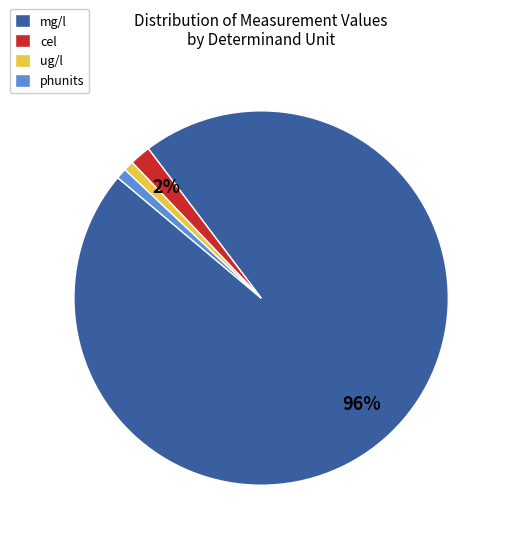

What percentage is the cel slice, to the nearest percent?

2%